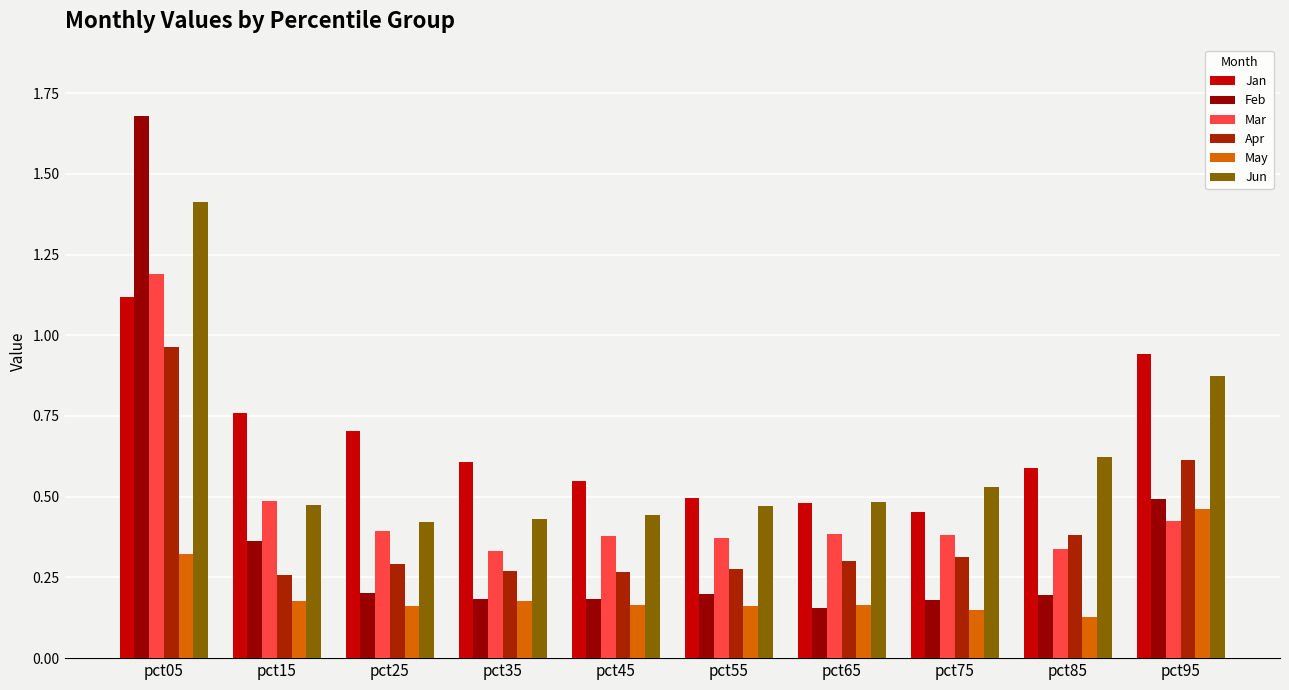

What are all the series names shown in the legend?

Jan, Feb, Mar, Apr, May, Jun